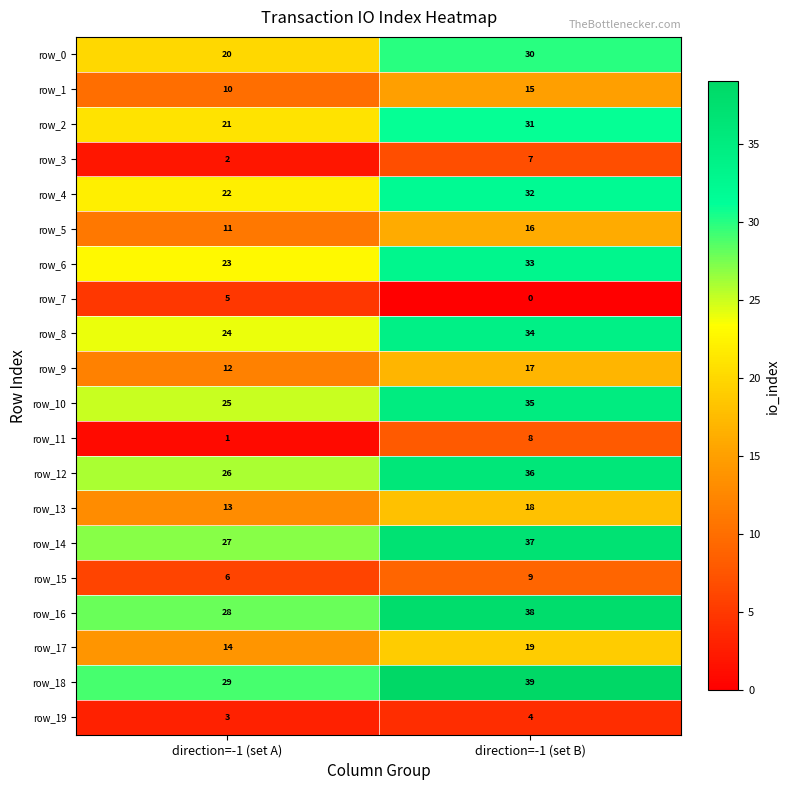

At how many categories does at least one series exceed 24?

2